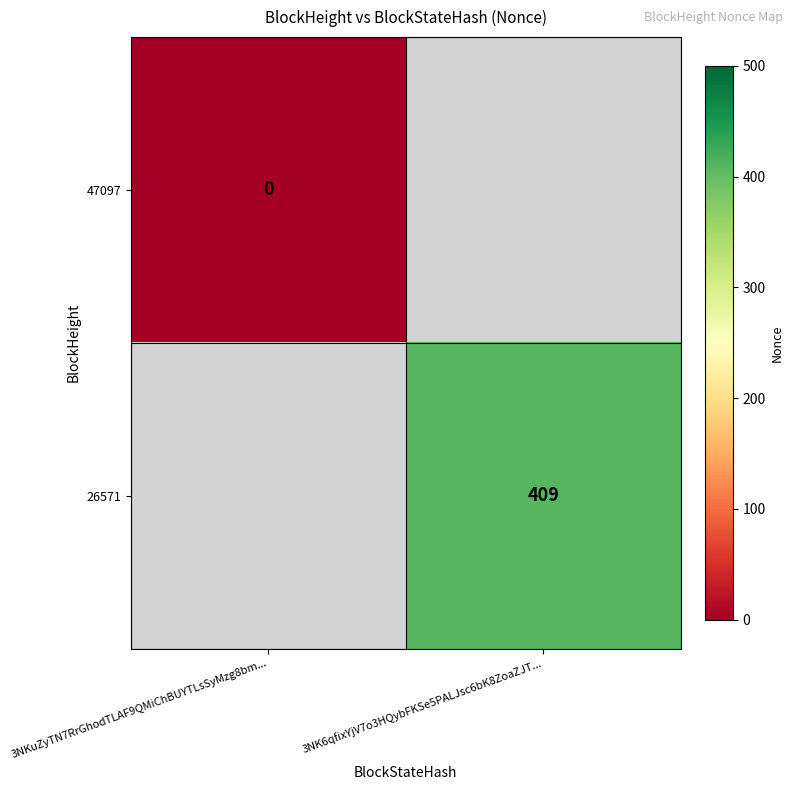

How many distinct data groups are displayed?

2